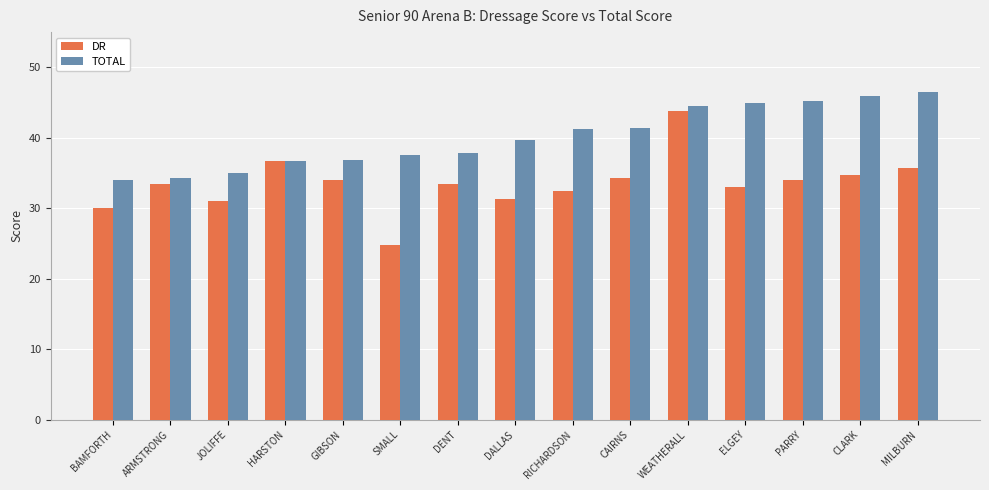

The TOTAL series shows 39.6 at DALLAS. True or false?

True